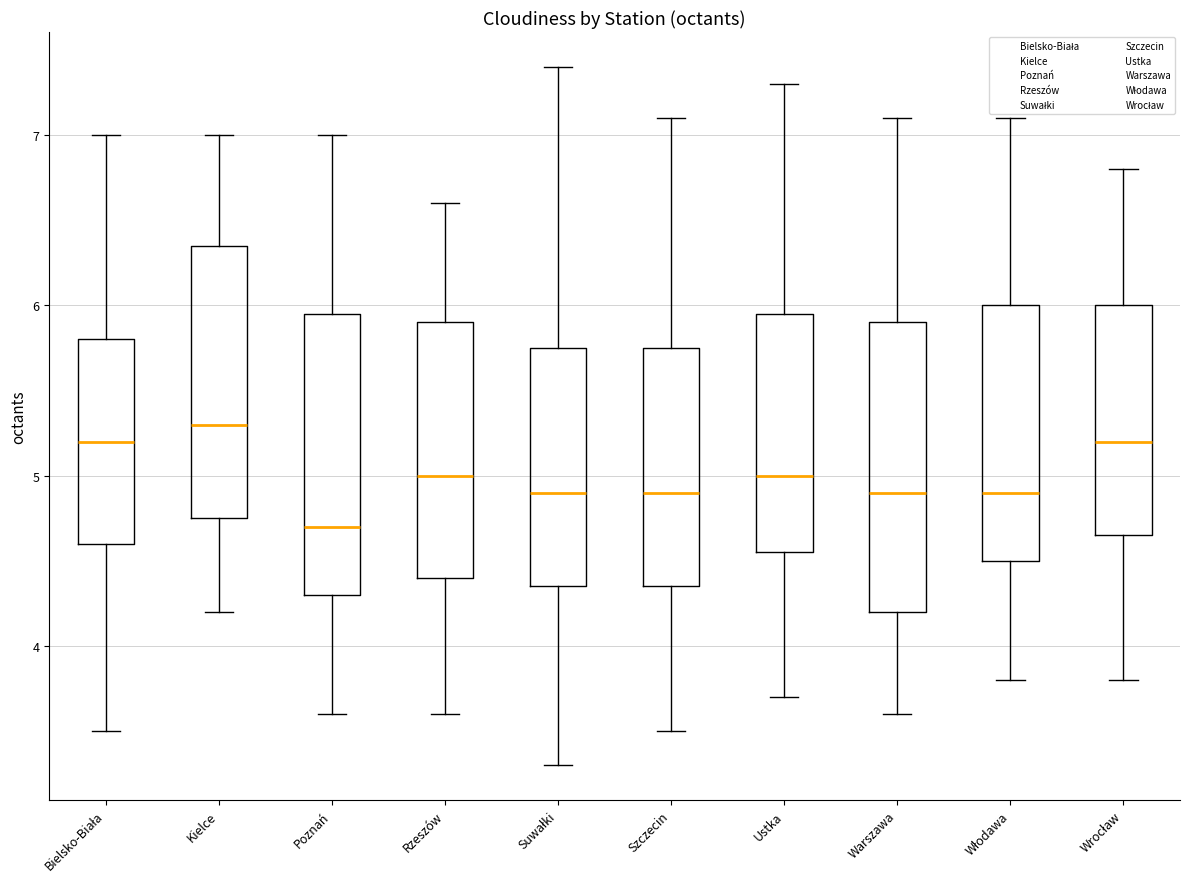

Reading left to right, transcribe this box plot: for each box, give where its median line is, the range the box spans, and where its two whiskers end, as read against the y-axis. The values are not printed on the chart, so give them approximately, as read against the axis.

Bielsko-Biała: median 5.2, box 4.6 to 5.8, whiskers 3.5 to 7.0
Kielce: median 5.3, box 4.8 to 6.4, whiskers 4.2 to 7.0
Poznań: median 4.7, box 4.3 to 6.0, whiskers 3.6 to 7.0
Rzeszów: median 5.0, box 4.4 to 5.9, whiskers 3.6 to 6.6
Suwałki: median 4.9, box 4.4 to 5.8, whiskers 3.3 to 7.4
Szczecin: median 4.9, box 4.4 to 5.8, whiskers 3.5 to 7.1
Ustka: median 5.0, box 4.6 to 6.0, whiskers 3.7 to 7.3
Warszawa: median 4.9, box 4.2 to 5.9, whiskers 3.6 to 7.1
Włodawa: median 4.9, box 4.5 to 6.0, whiskers 3.8 to 7.1
Wrocław: median 5.2, box 4.7 to 6.0, whiskers 3.8 to 6.8